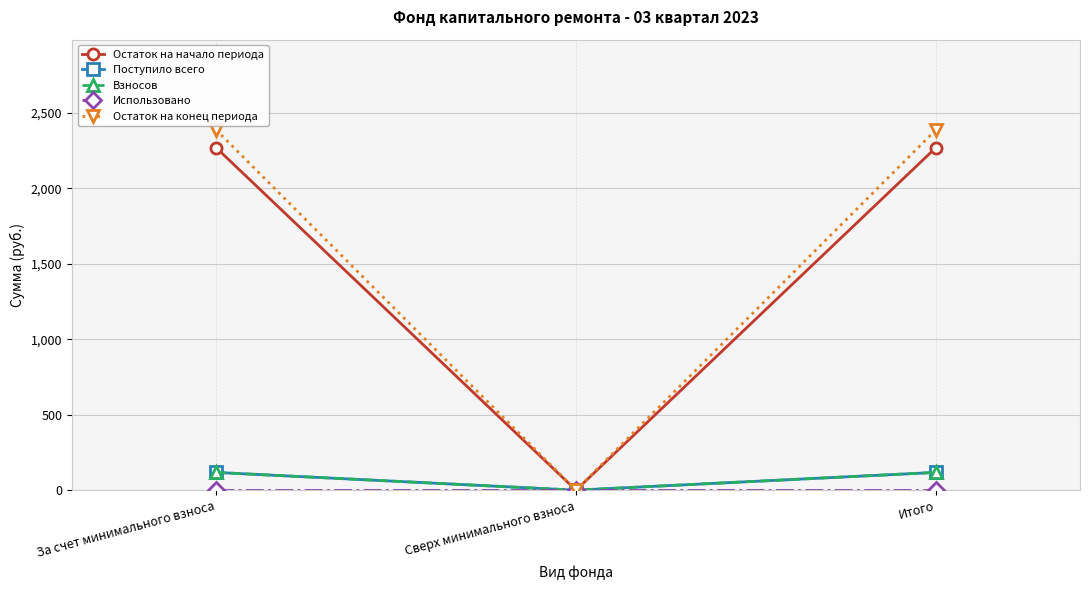

List the series in order of their peak value, highest first.

Остаток на конец периода, Остаток на начало периода, Поступило всего, Взносов, Использовано